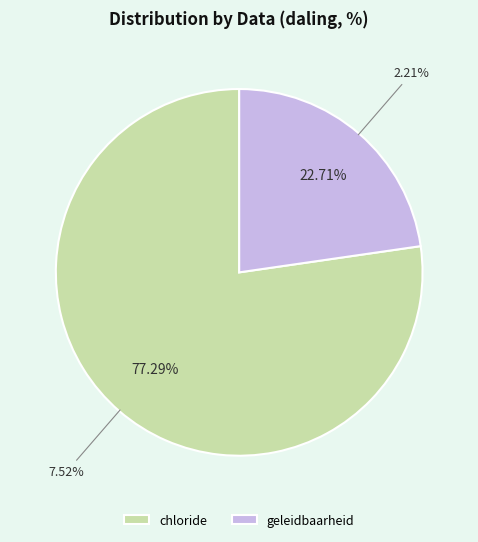

How many slices are in this pie chart?

2